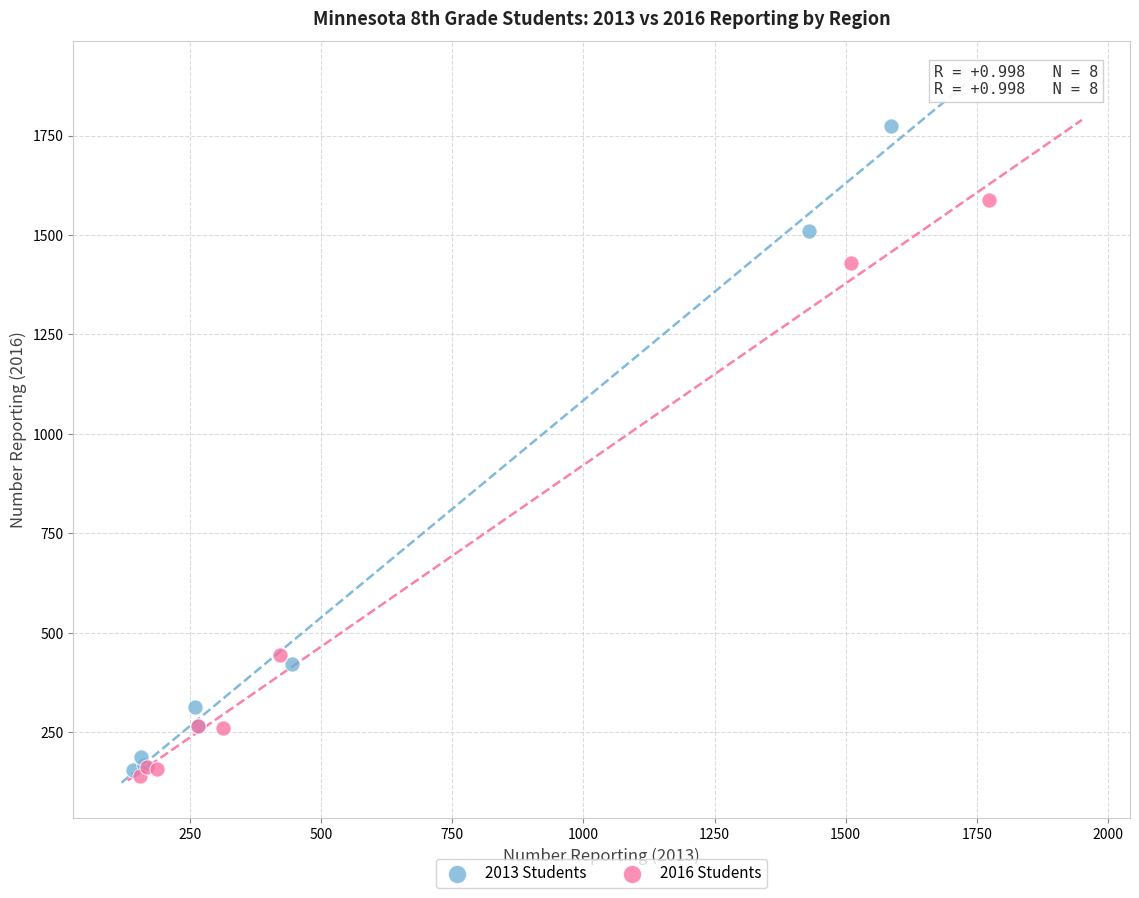

What are all the series names shown in the legend?

2013 Students, 2016 Students